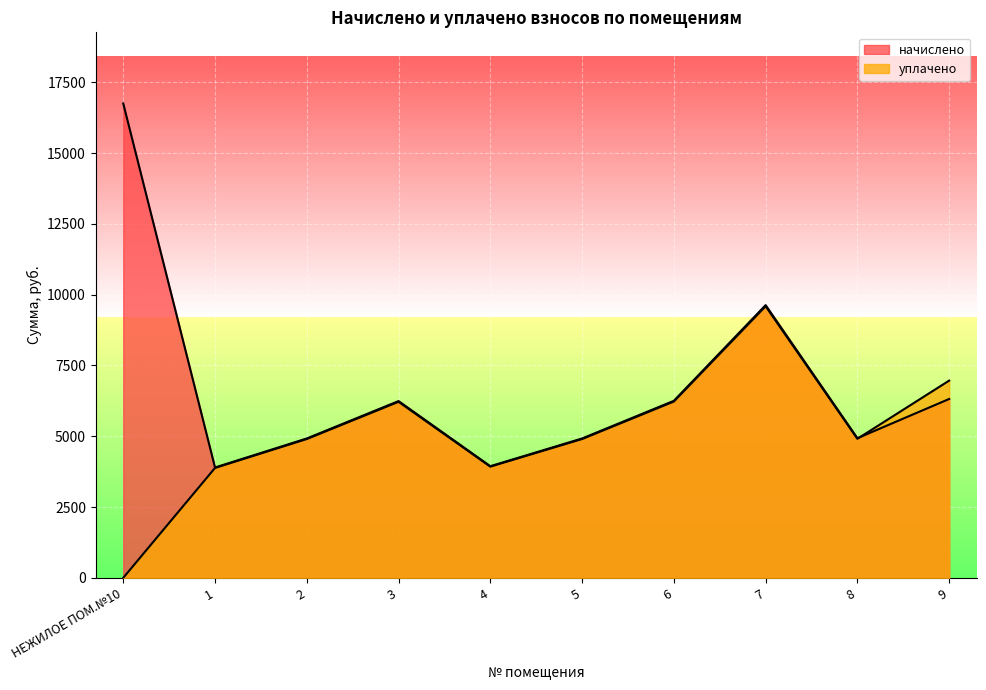

What is the label of the 9th point from the right?

1